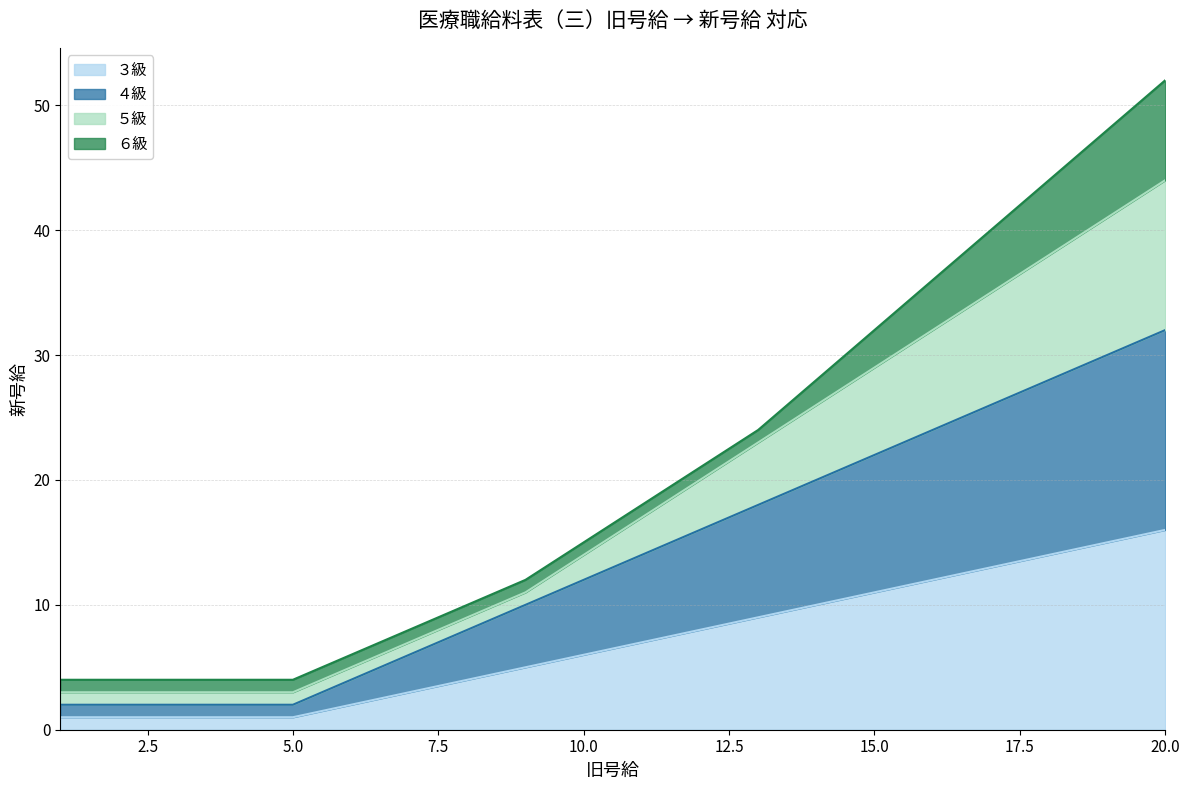

Does the chart display data point markers on the line(s)?

No